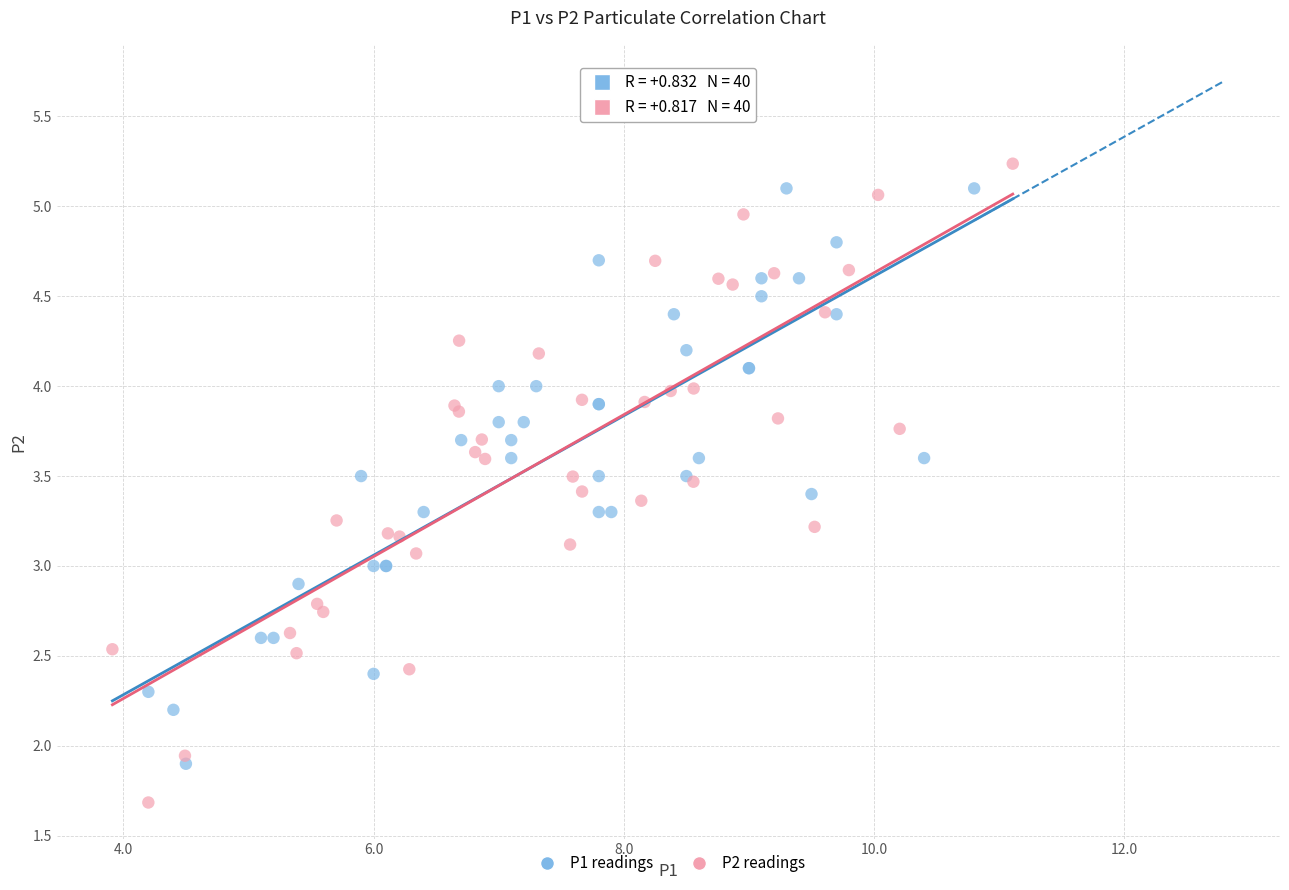

Which series reaches the minimum Y coordinate?

P2 readings